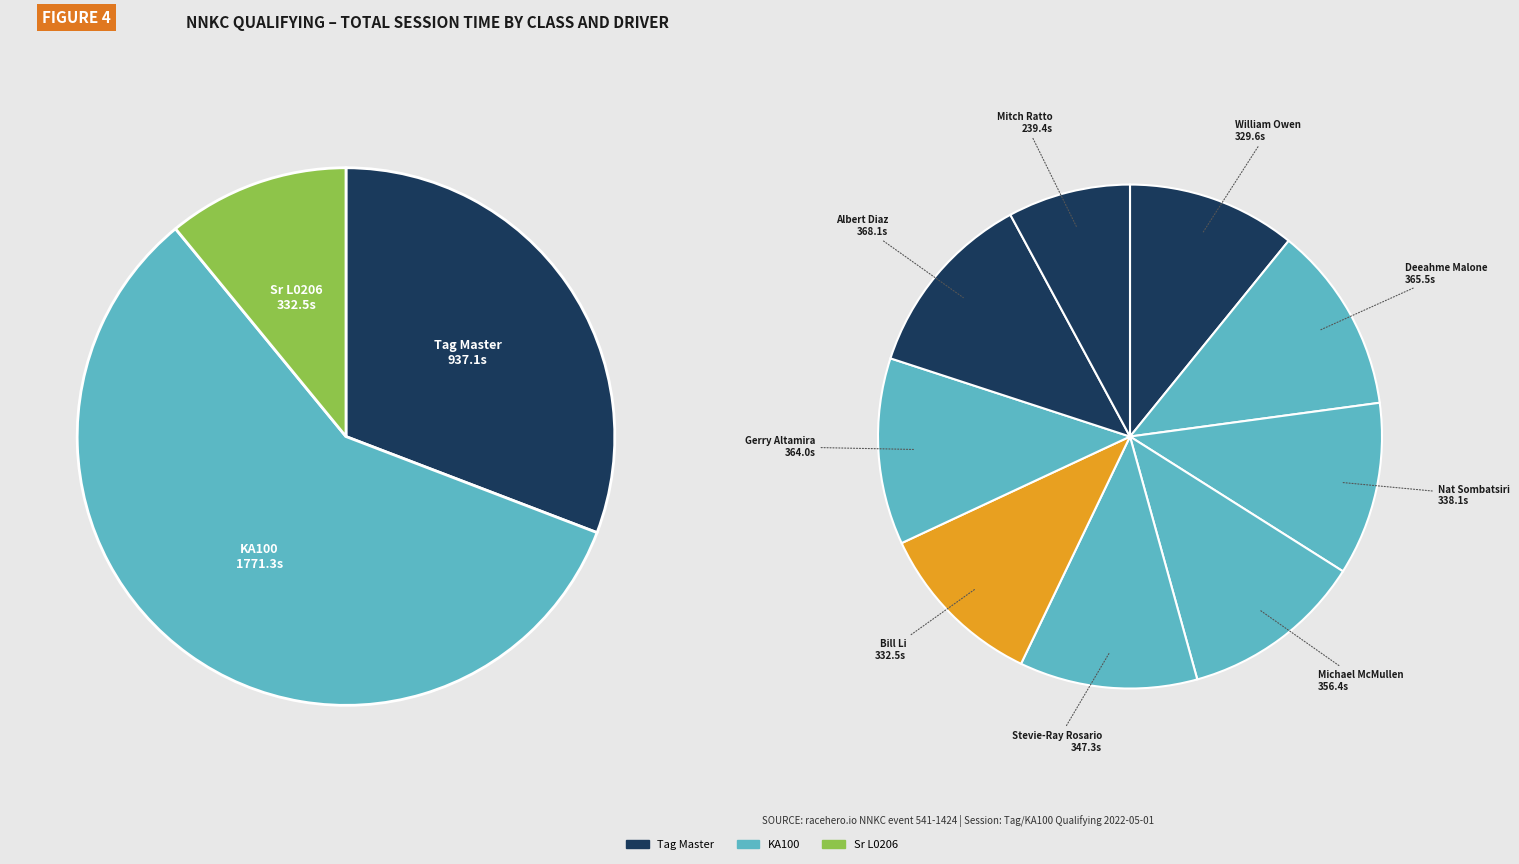

How many slices are in this pie chart?

9